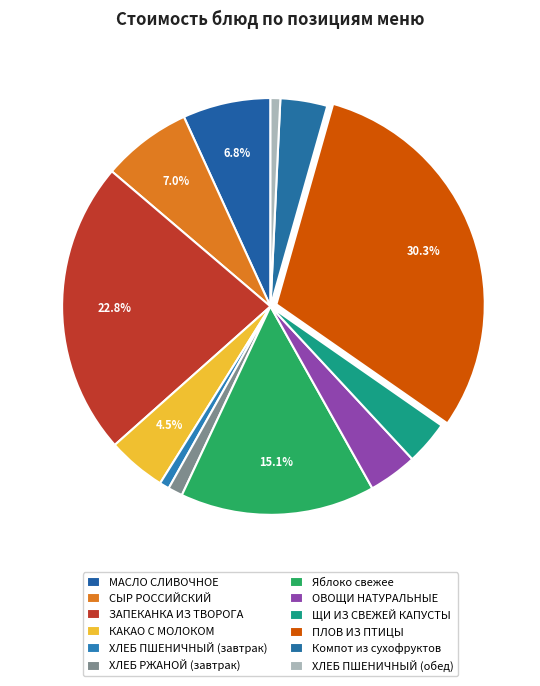

How many segments does this pie chart have?

12